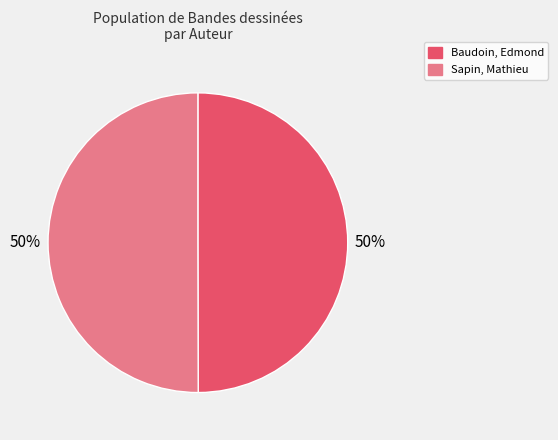

To the nearest percent, what is the average slice percentage?

50%